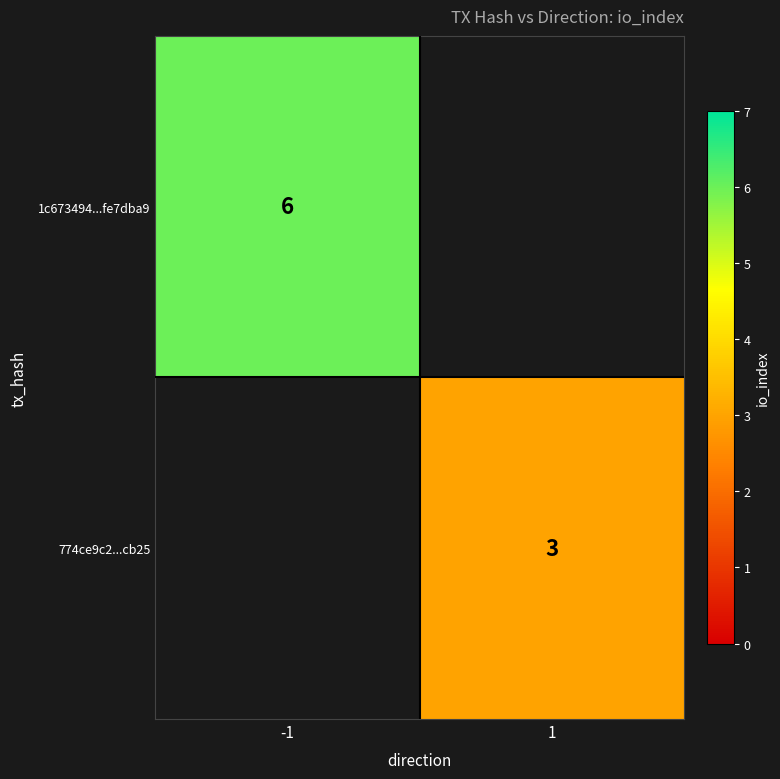

How many values in 1c673494...fe7dba9 are above zero?

1